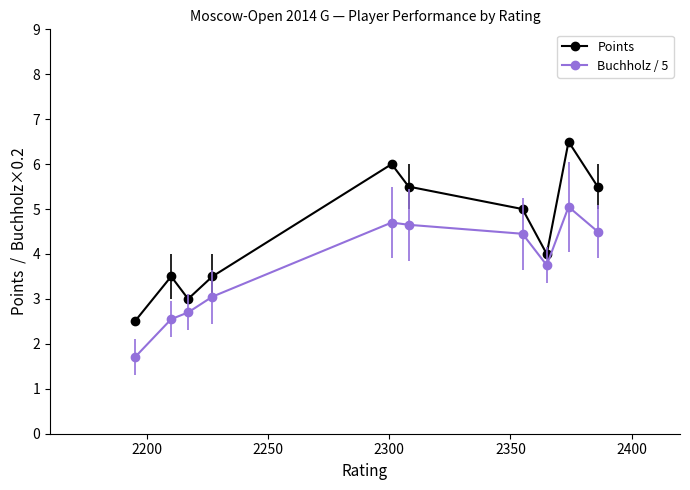

True or false: Points has more than 1 points higher than both neighbors.

True